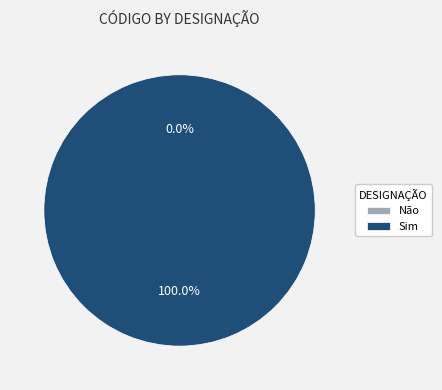

What percentage do Sim and Não together represent?

100.0%